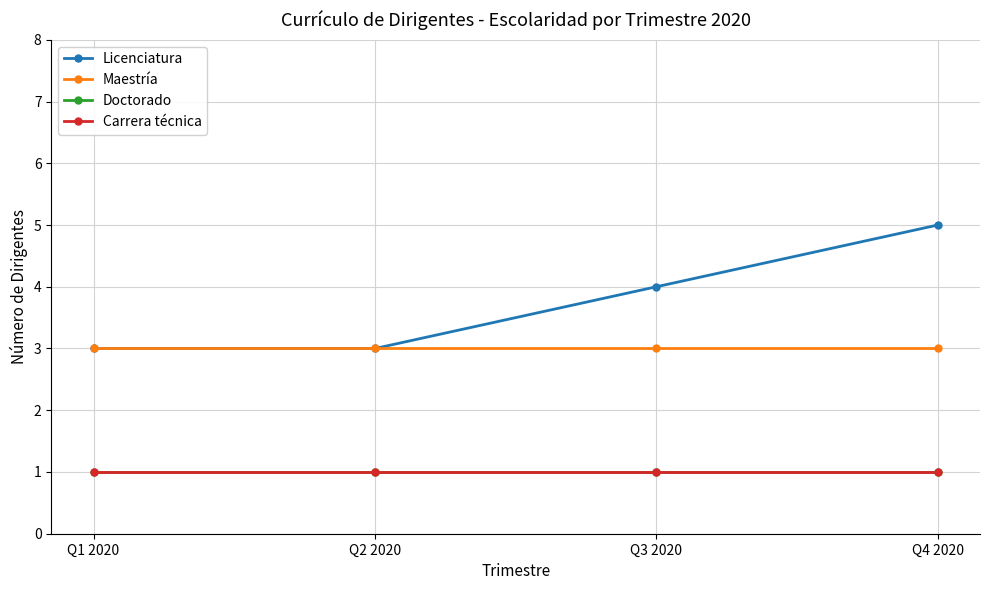

What is the sum of all Doctorado values?

4